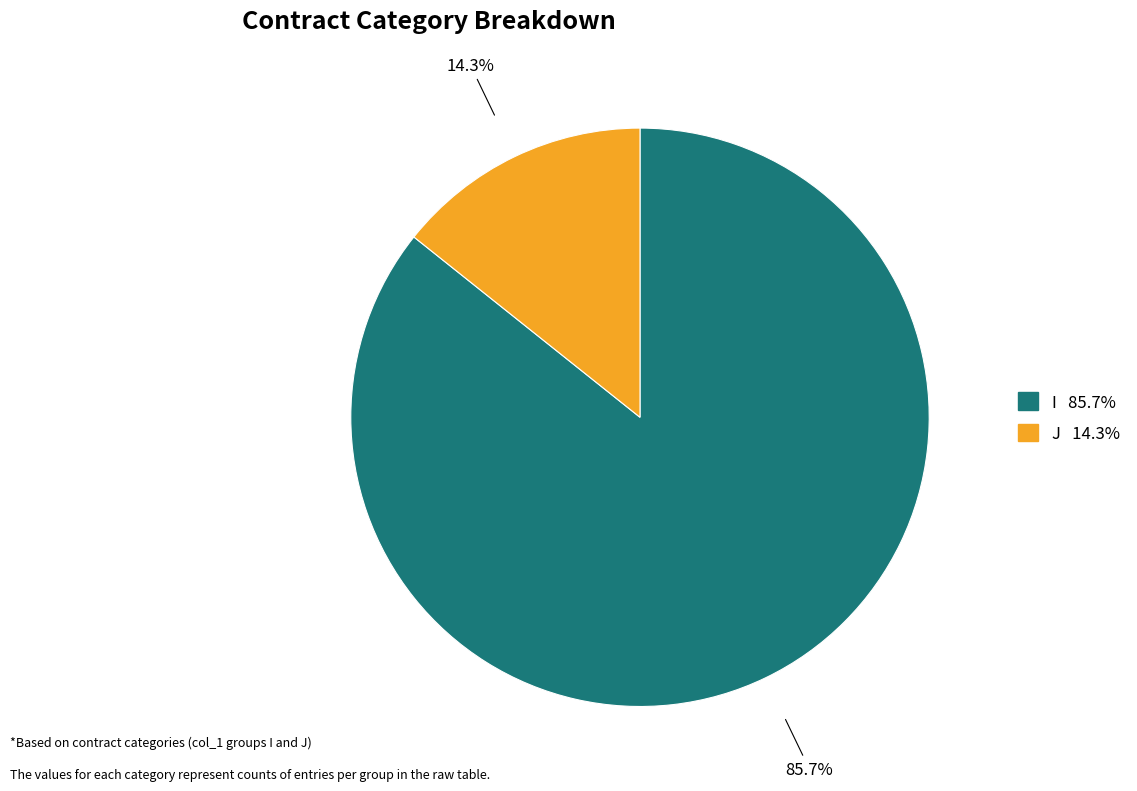

Is there any slice that represents more than half of the pie?

Yes